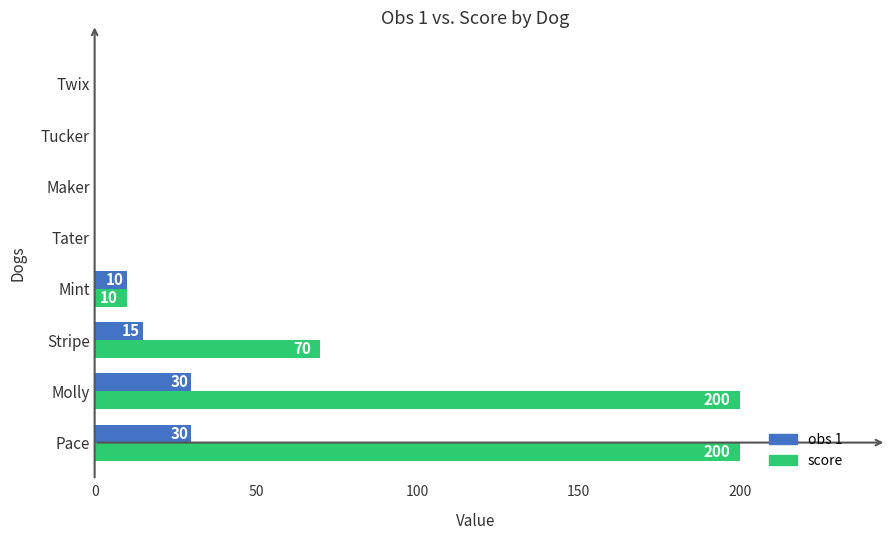

Which series has the largest range (max minus min)?

score